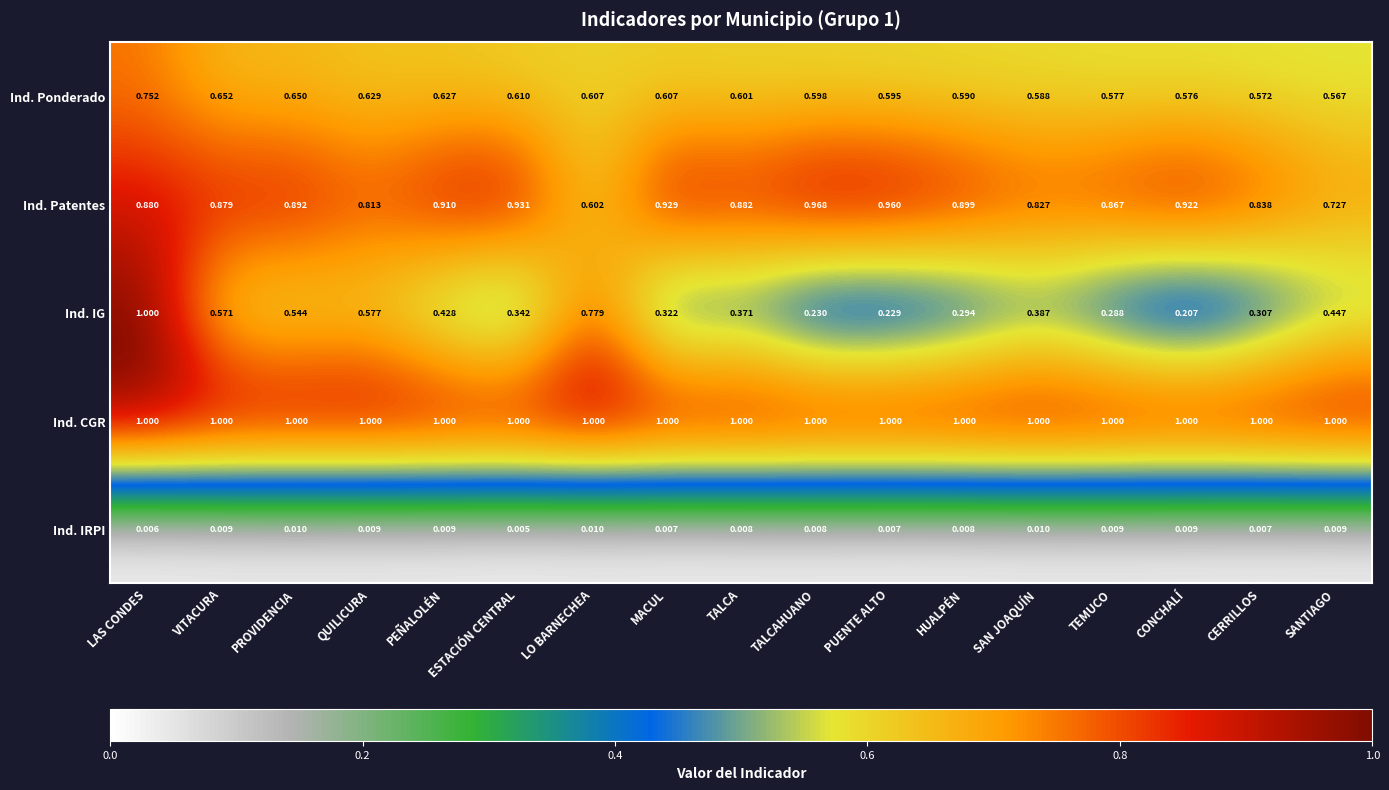

Which series has the largest range (max minus min)?

Ind. IG